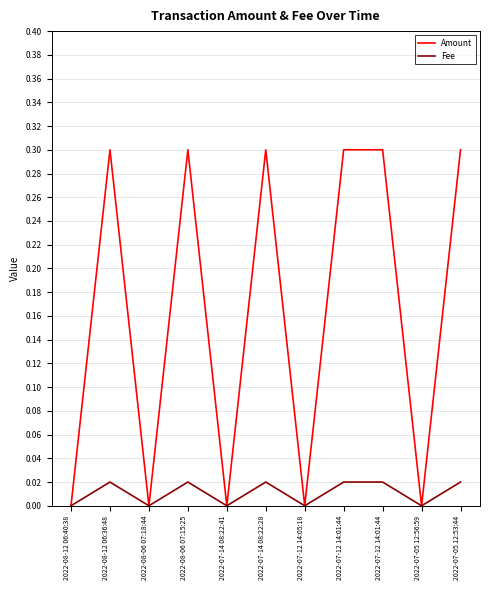

True or false: Amount has more than 1 points higher than both neighbors.

True